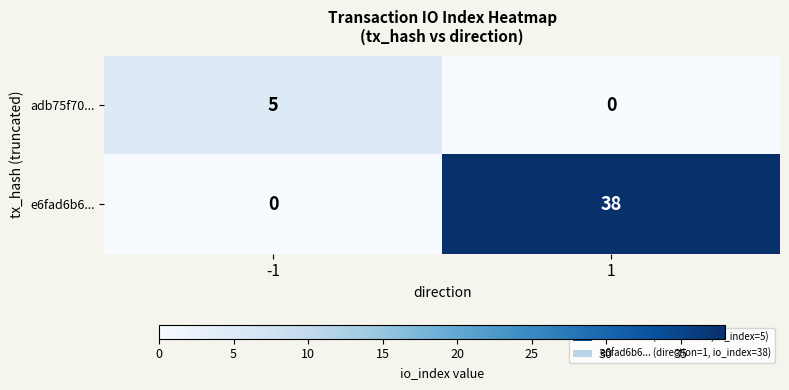

Between -1 and 1, which series saw the biggest shift?

e6fad6b6...